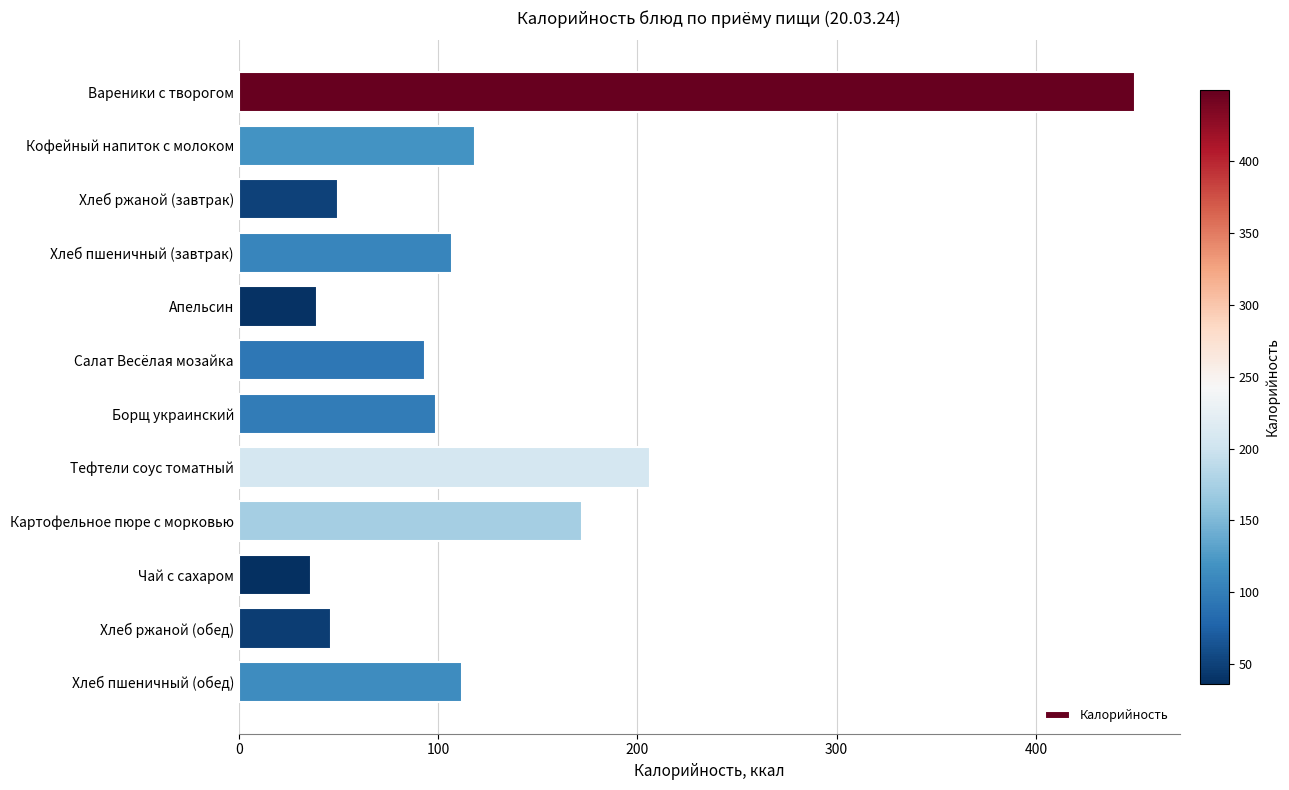

Is it true that the value at Борщ украинский is 55.1?

False